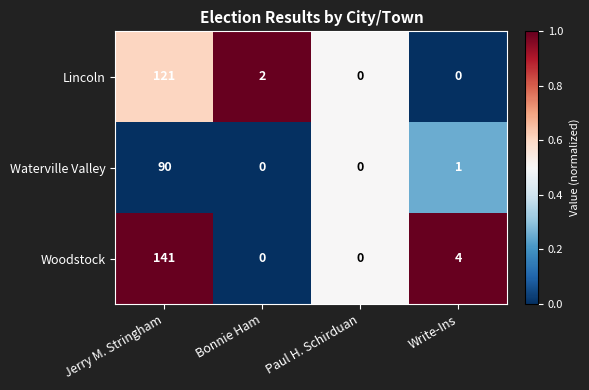

Reading right to left, transcribe all the data shown in this chart.

Lincoln: 0	0	2	121
Waterville Valley: 1	0	0	90
Woodstock: 4	0	0	141